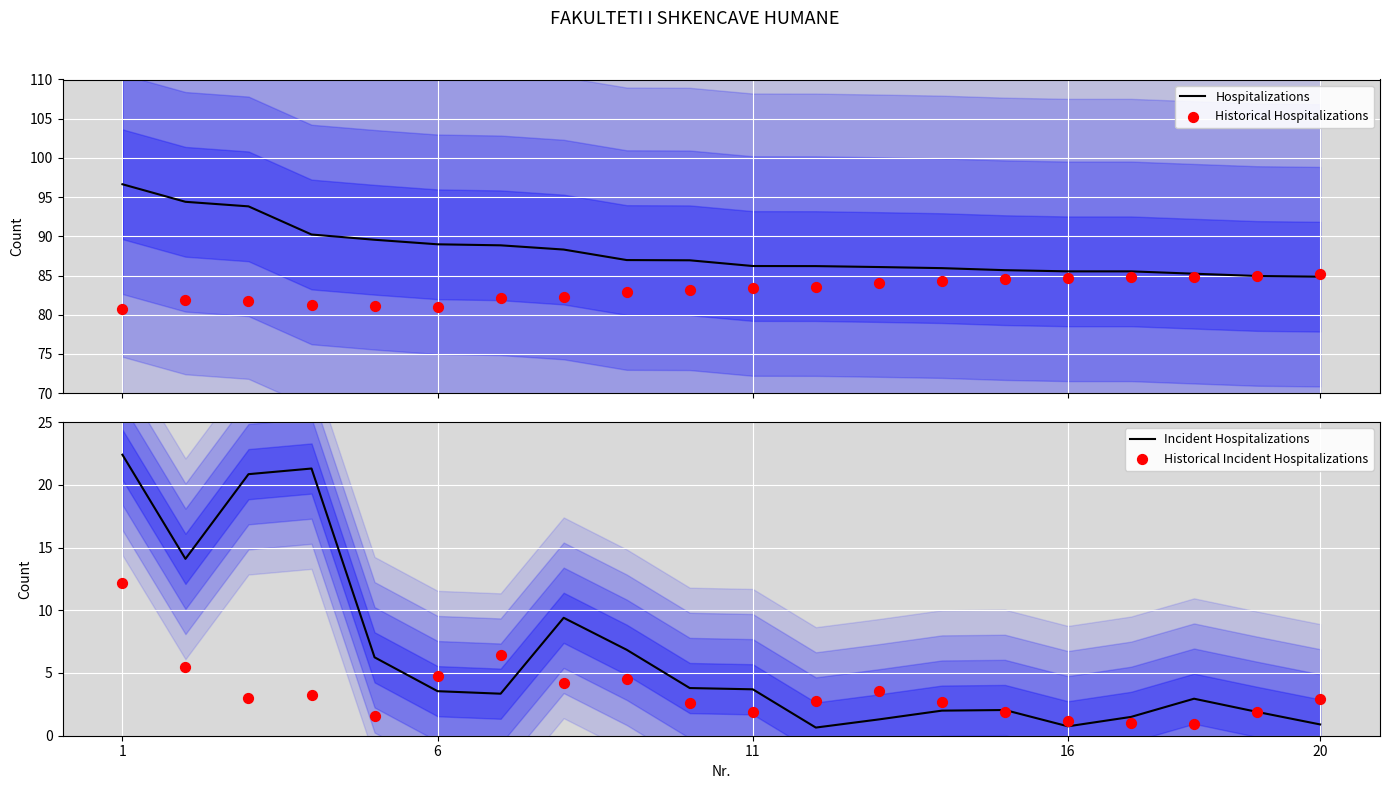

What is the maximum value for Hospitalizations?

96.6